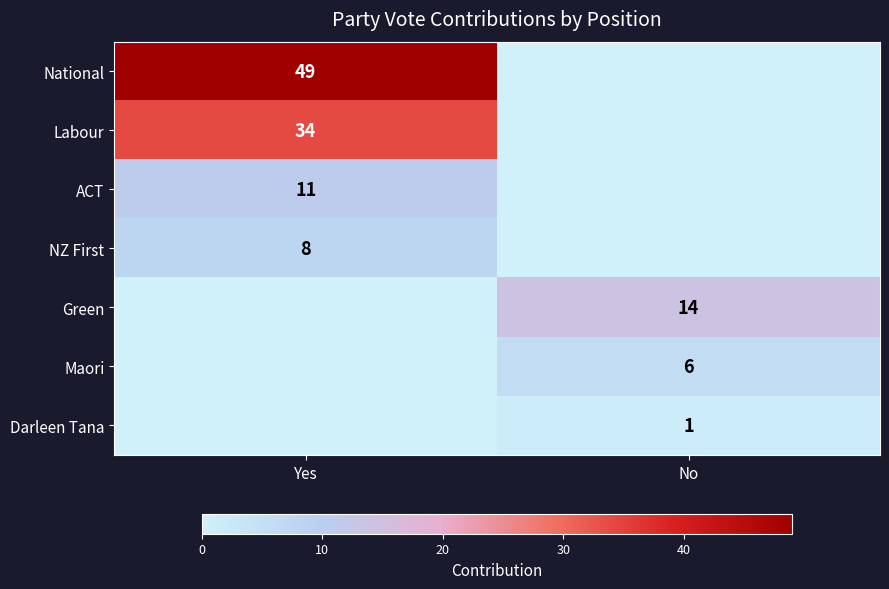

Is the value of Green at No greater than the value of Darleen Tana at No?

Yes